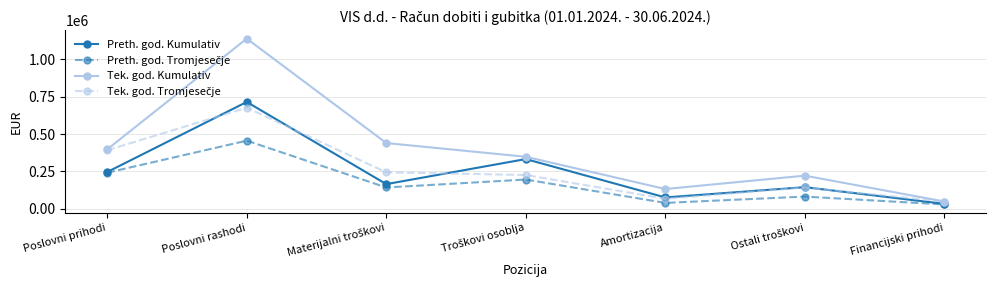

True or false: Preth. god. Kumulativ has more than 2 points higher than both neighbors.

True